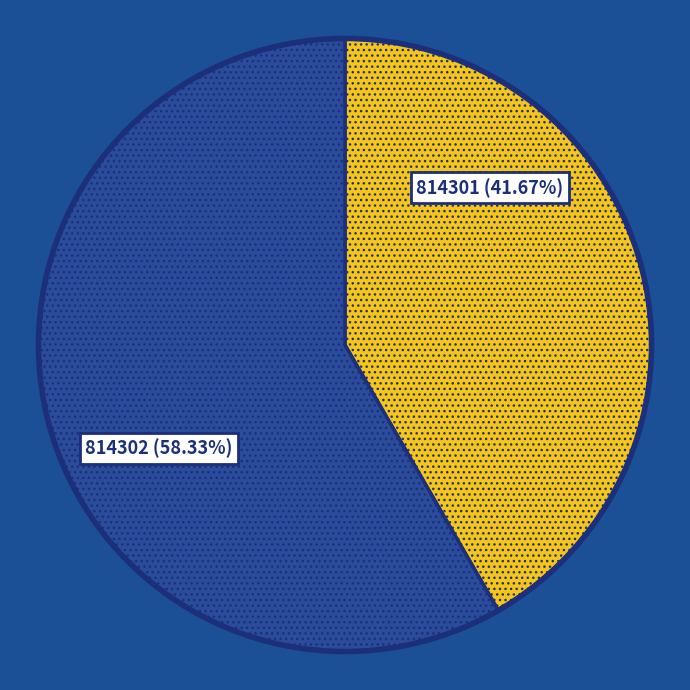

Do 814301 and 814302 together represent more than half of the pie?

Yes